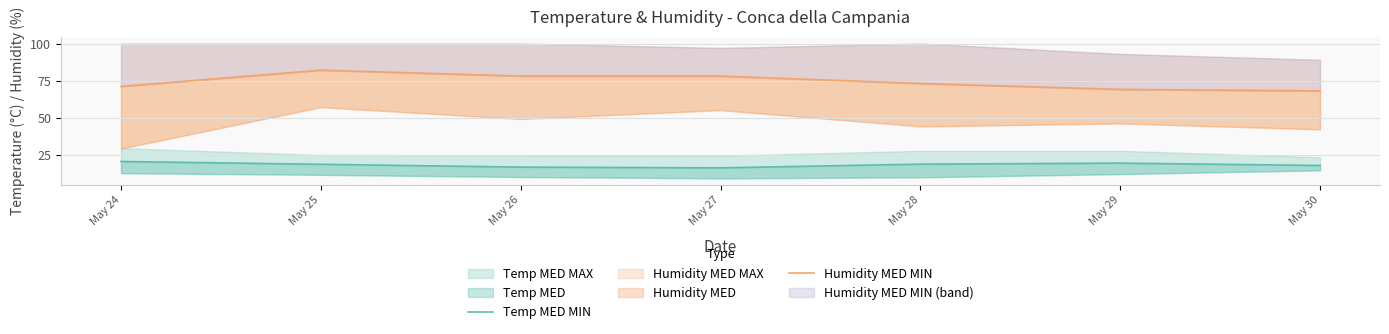

Rank the categories by Humidity MED MIN value from lowest to highest.

May 30, May 29, May 24, May 28, May 26, May 27, May 25